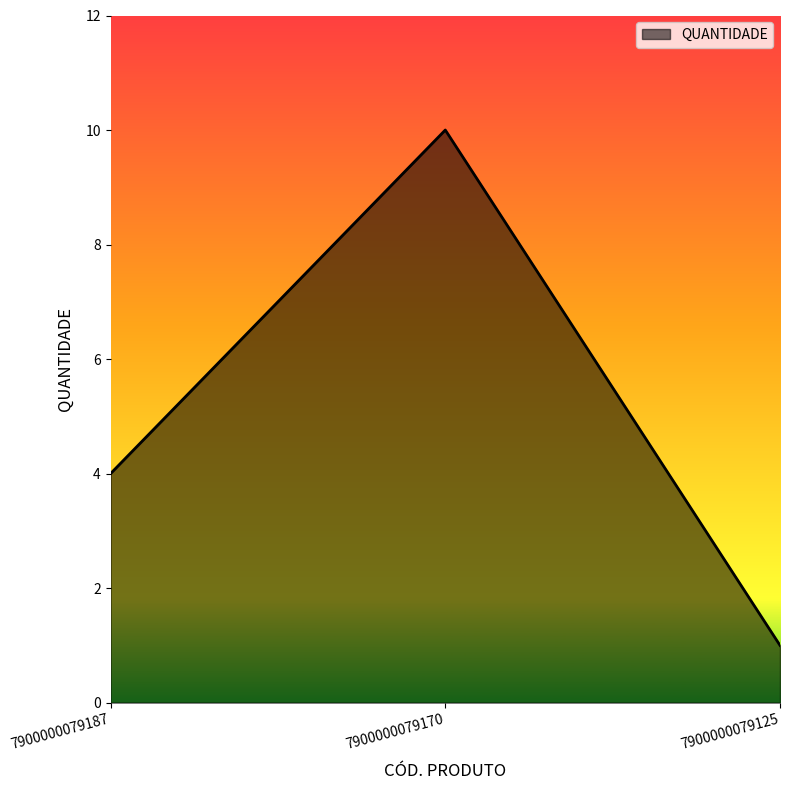

What is the change in value from 7900000079187 to 7900000079125?

-3